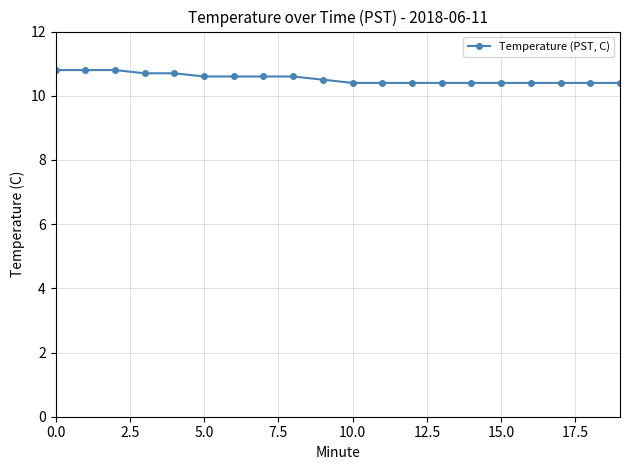

Count the number of categories in the chart.

20